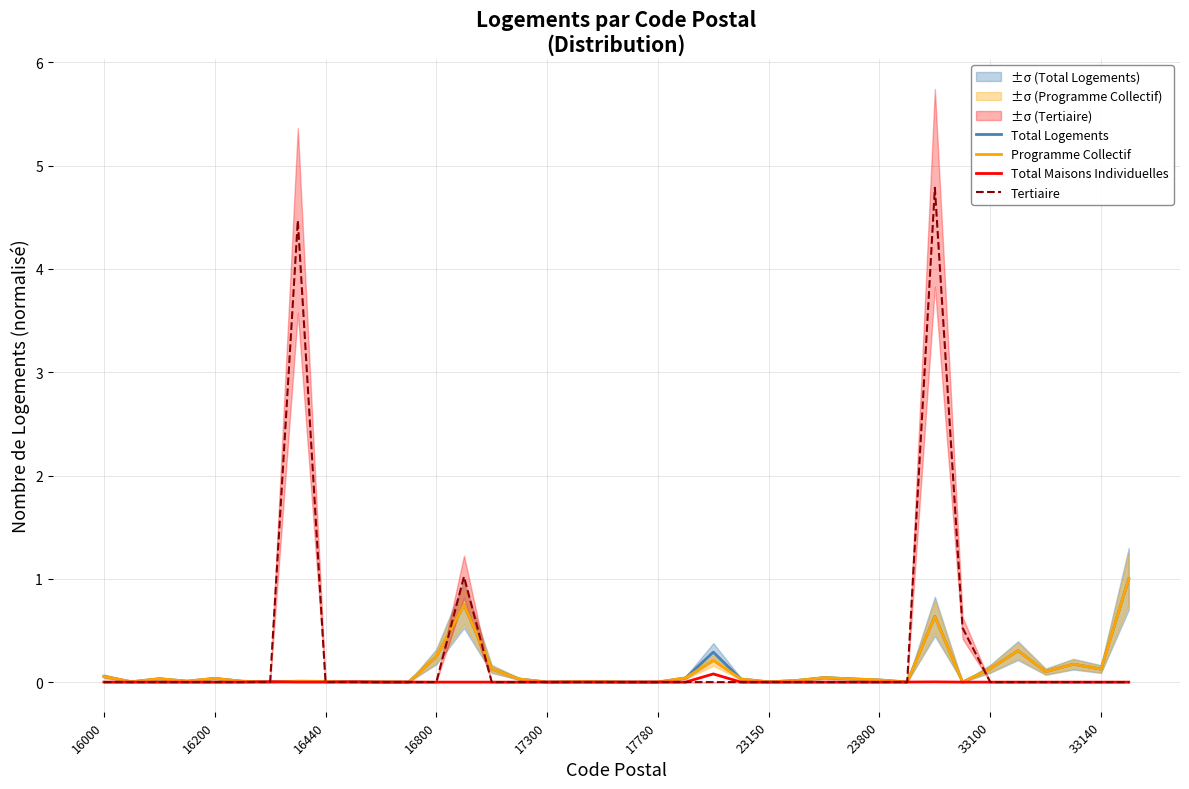

What is the difference between the maximum and minimum values in the Total Logements series?

1.0